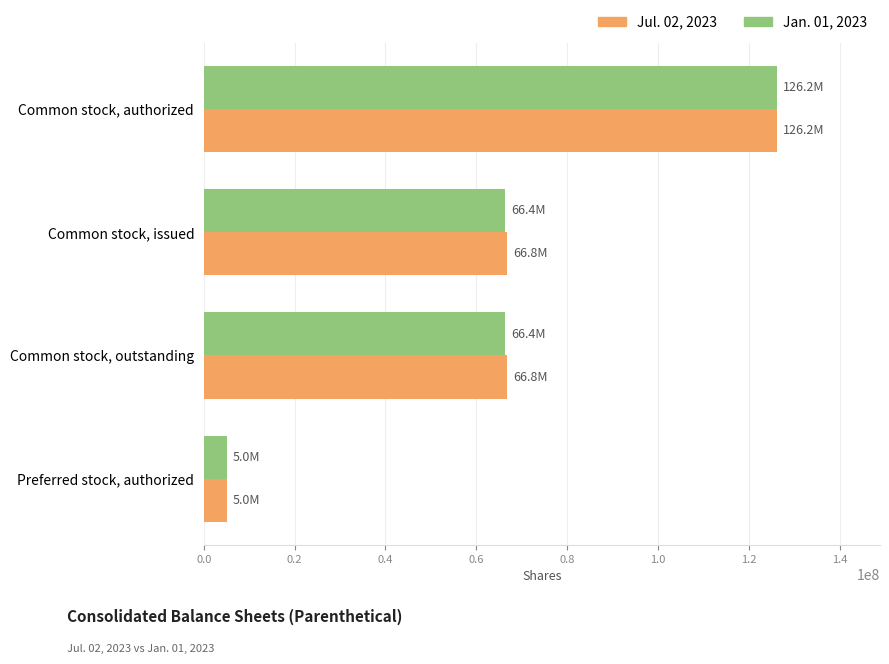

Which category has the lowest value across all series?

Preferred stock, authorized